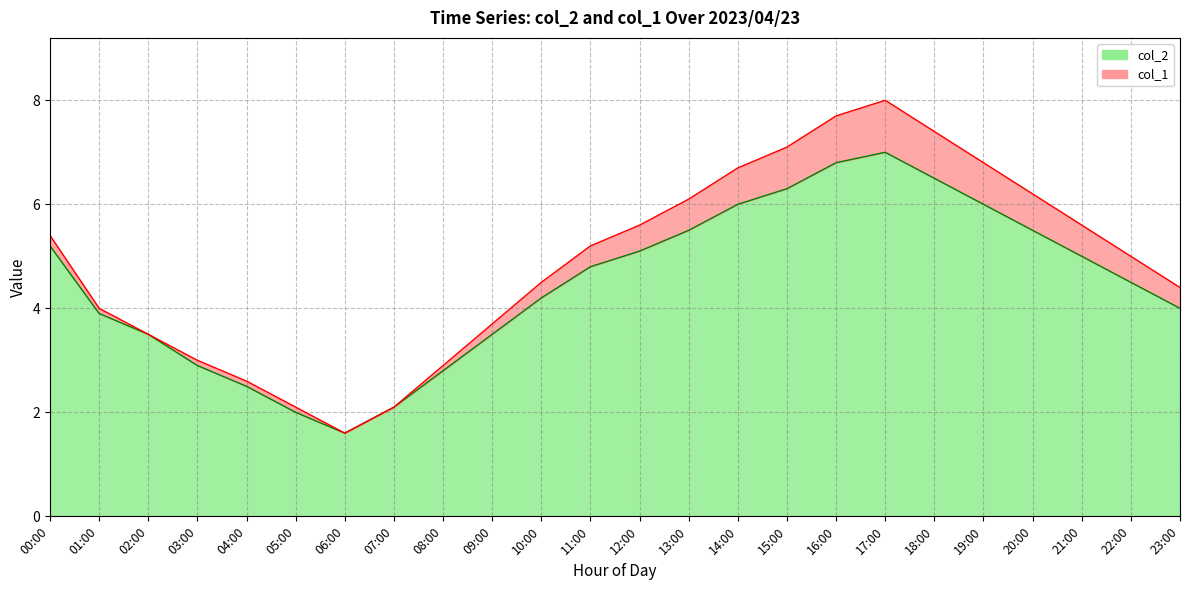

What is the change in value from 16:00 to 21:00?

-1.8